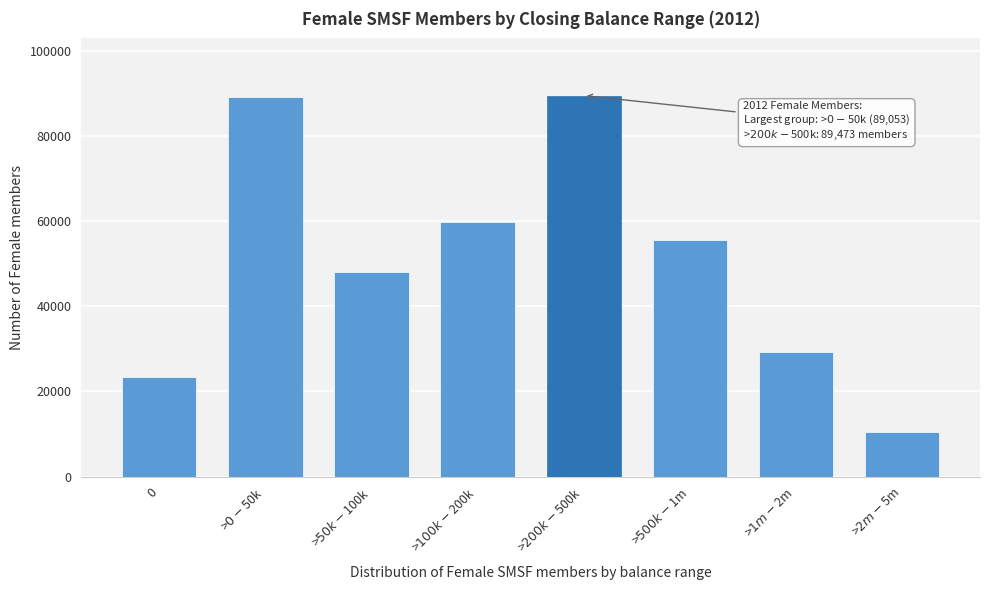

Reading right to left, transcribe all the data shown in this chart.

10422	29286	55615	89473	59691	47934	89053	23287